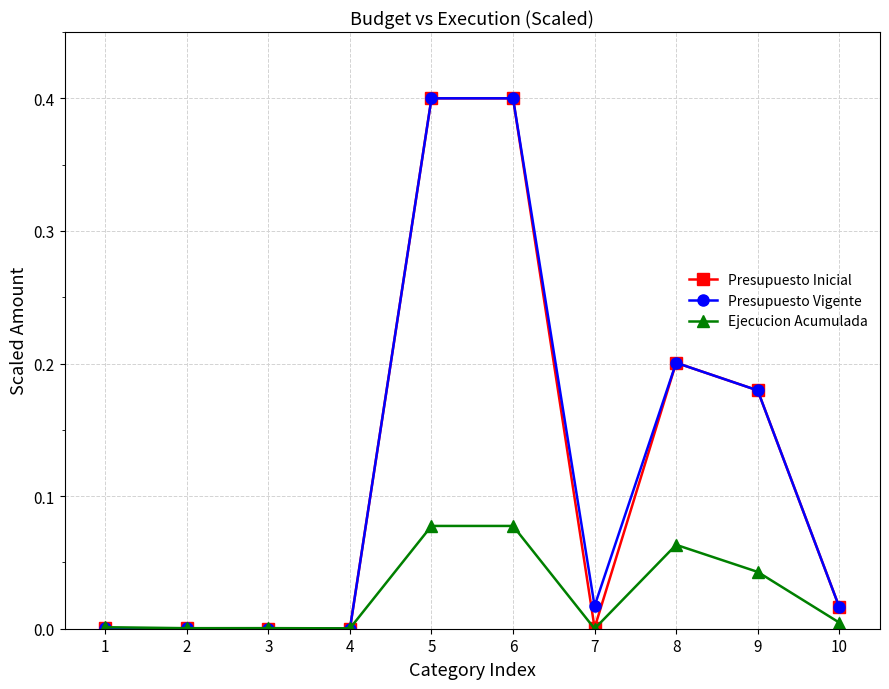

How many times do Presupuesto Vigente and Ejecucion Acumulada cross each other?

1